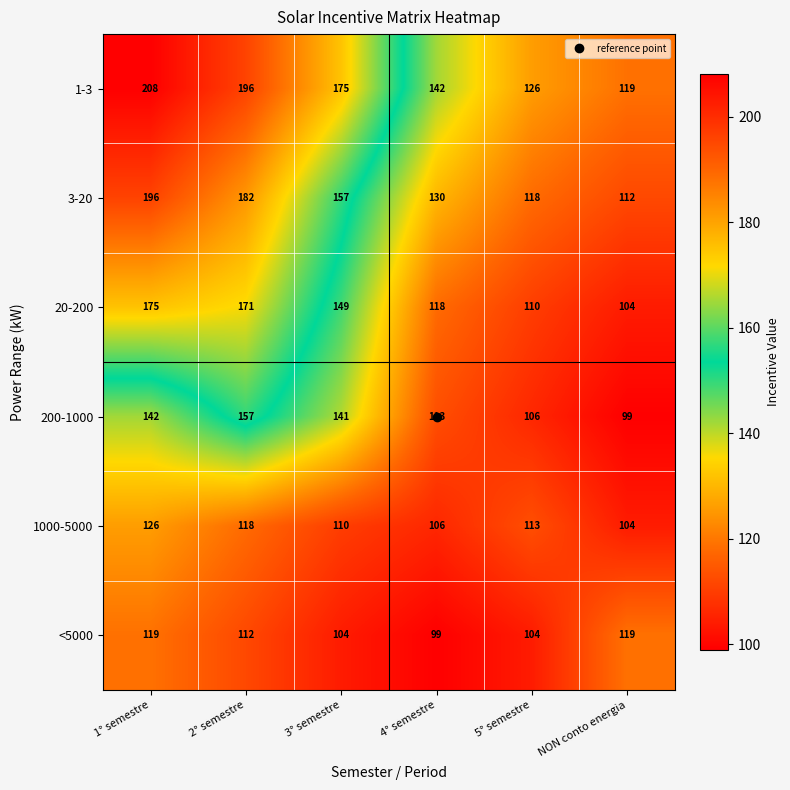

What is the sum of the 20-200 values at 3° semestre and 1° semestre?

324